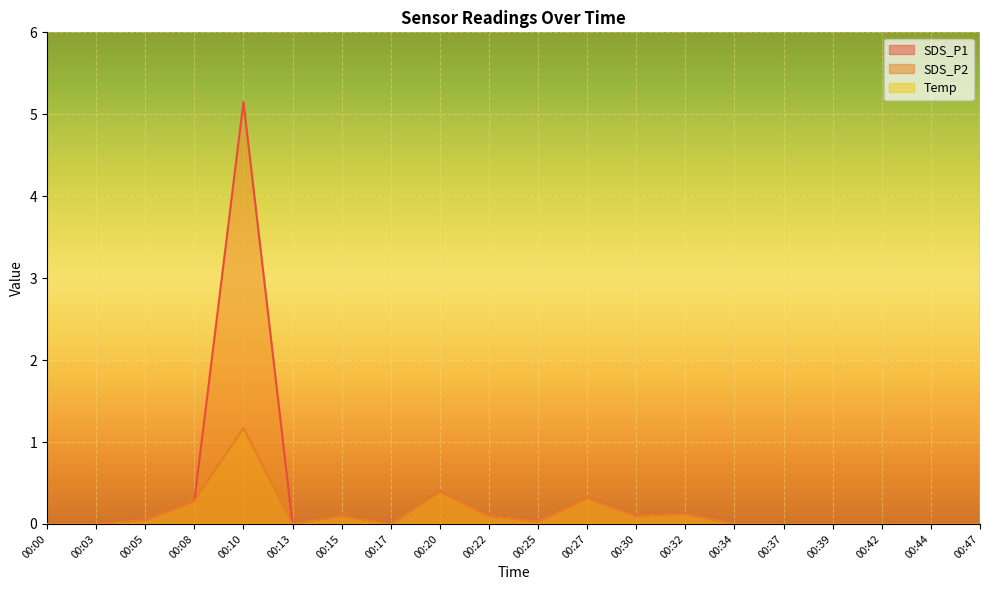

At which category does SDS_P2 reach its first local valley?

00:13